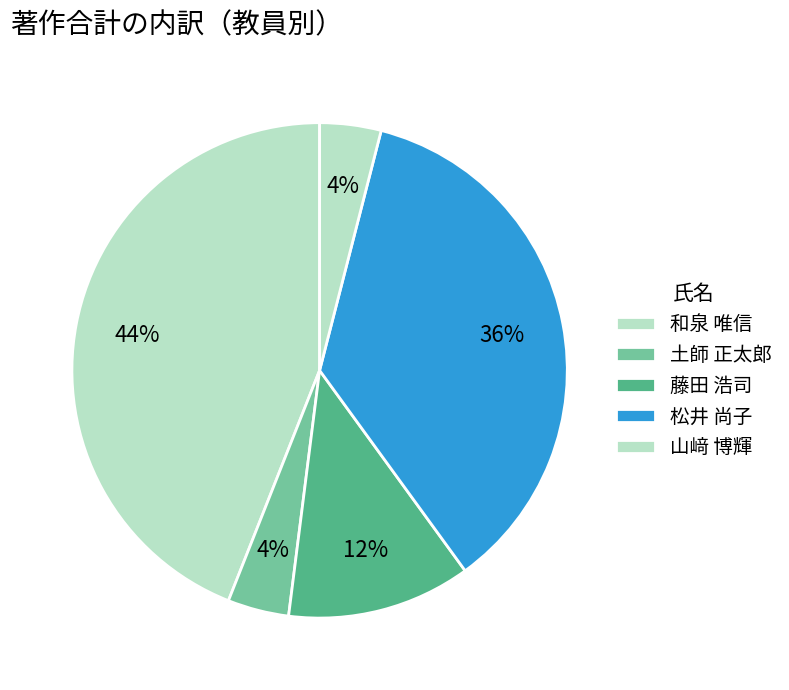

What percentage is the 土師 正太郎 slice, to the nearest percent?

4%